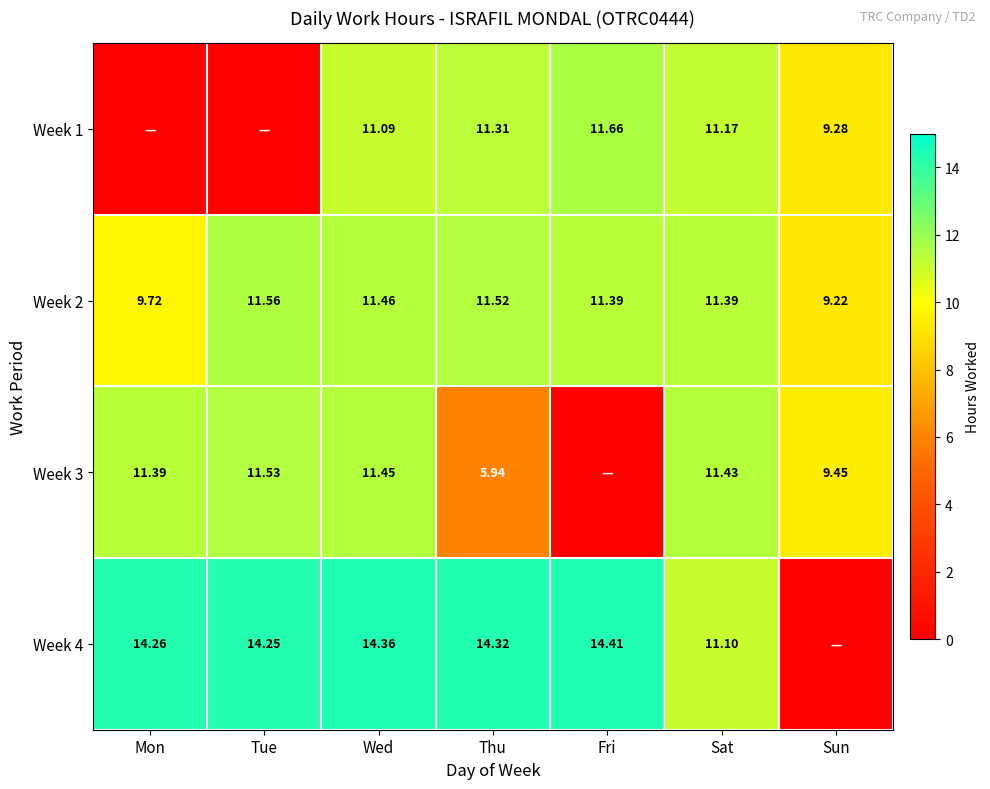

What is the average value of the Week 2 series?

10.9